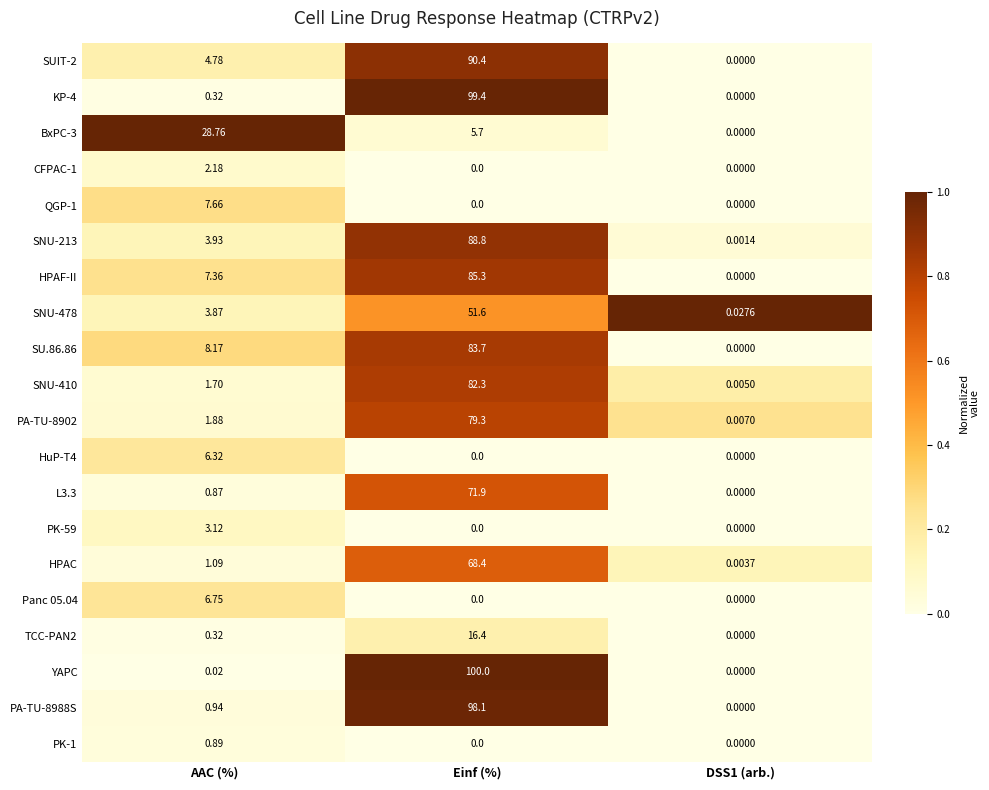

At which category is the sum across all series the highest?

Einf (%)